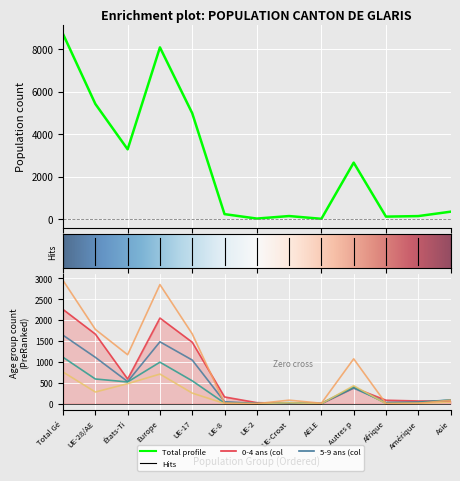

What is the label of the 6th point from the right?

UE-Croat